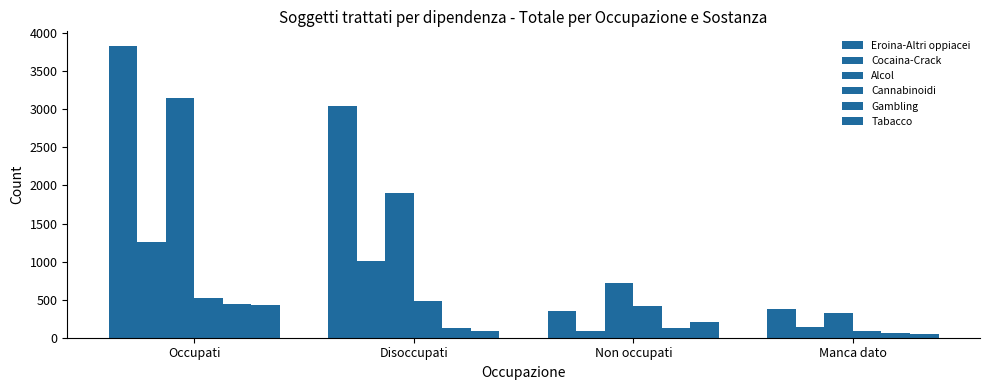

At which category is the sum across all series the highest?

Occupati